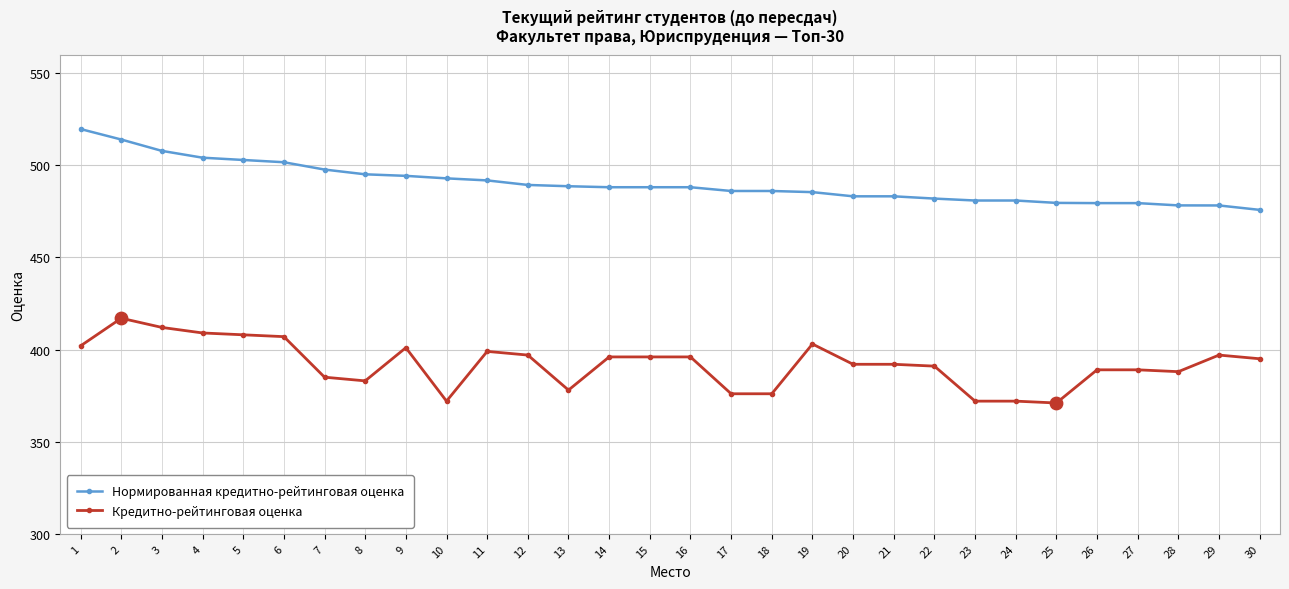

At how many categories does at least one series exceed 446?

30